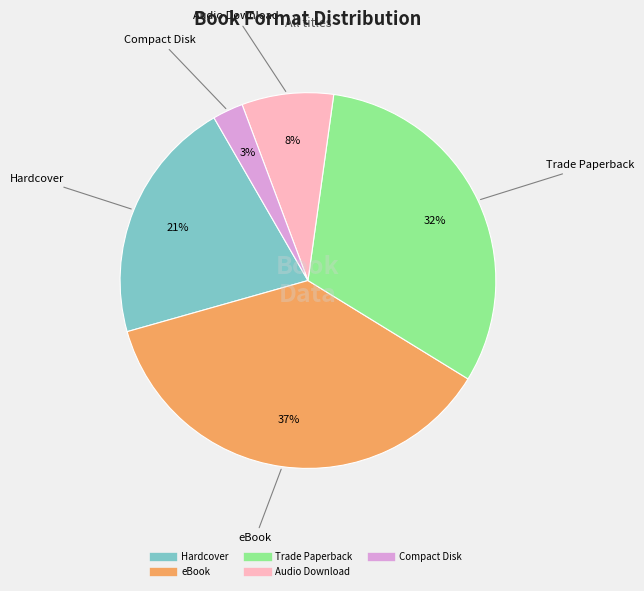

Is it true that Hardcover is 30% of the pie?

False